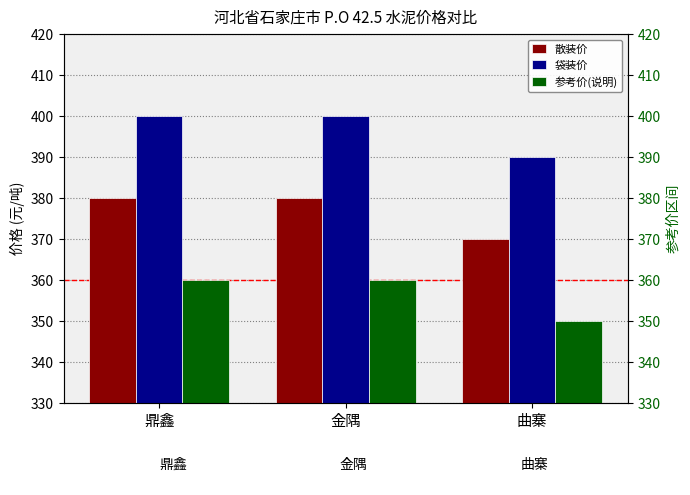

Count the number of categories in the chart.

3